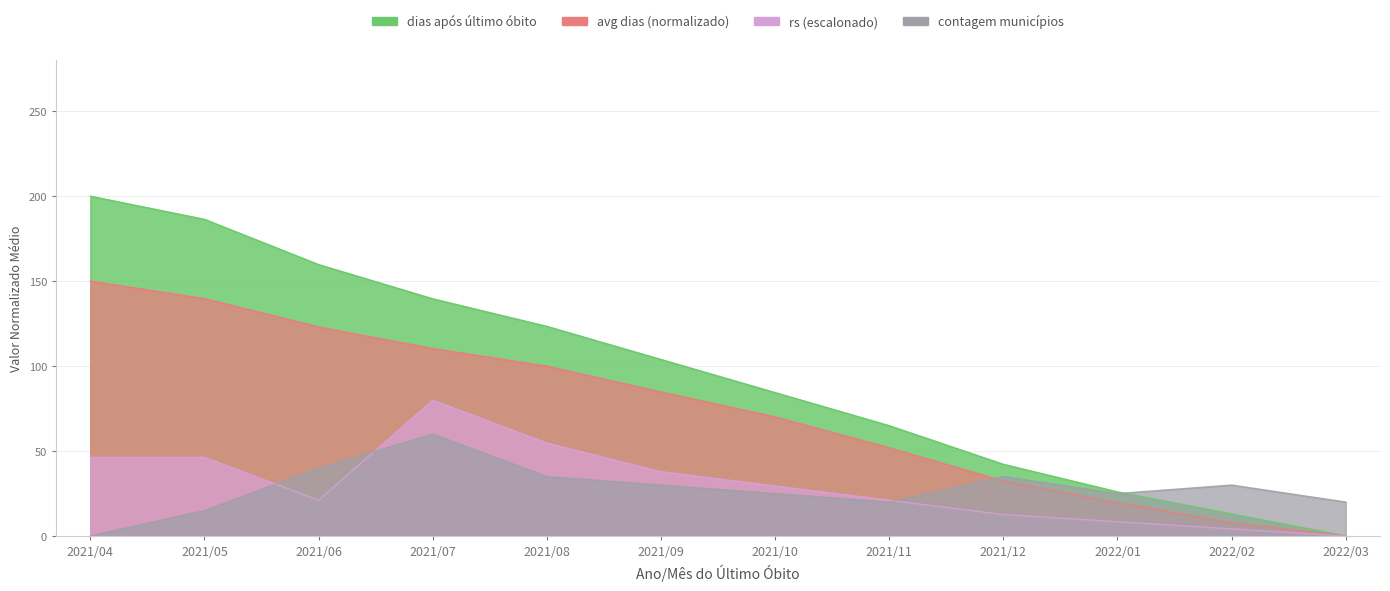

At which label is count_municipios closest to 30?

2021/09